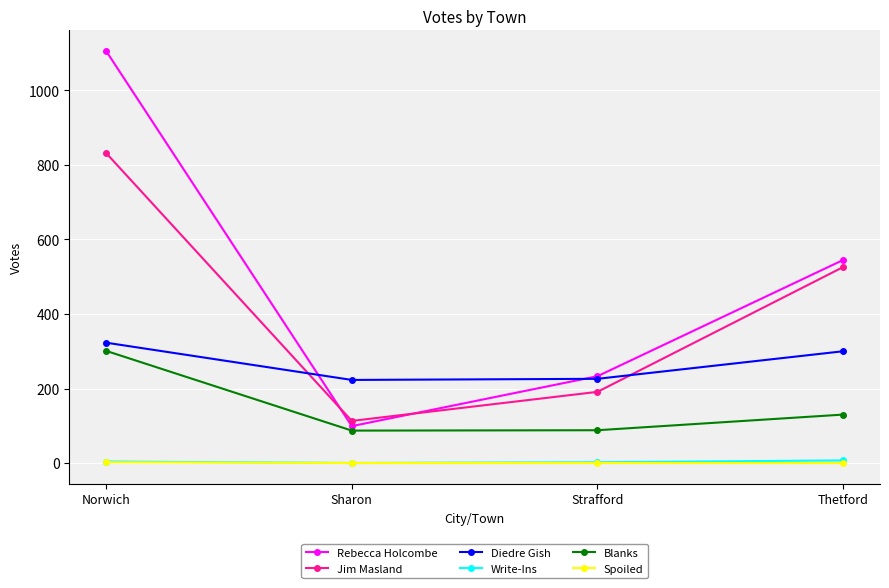

What is the difference between the maximum and minimum values in the Blanks series?

214